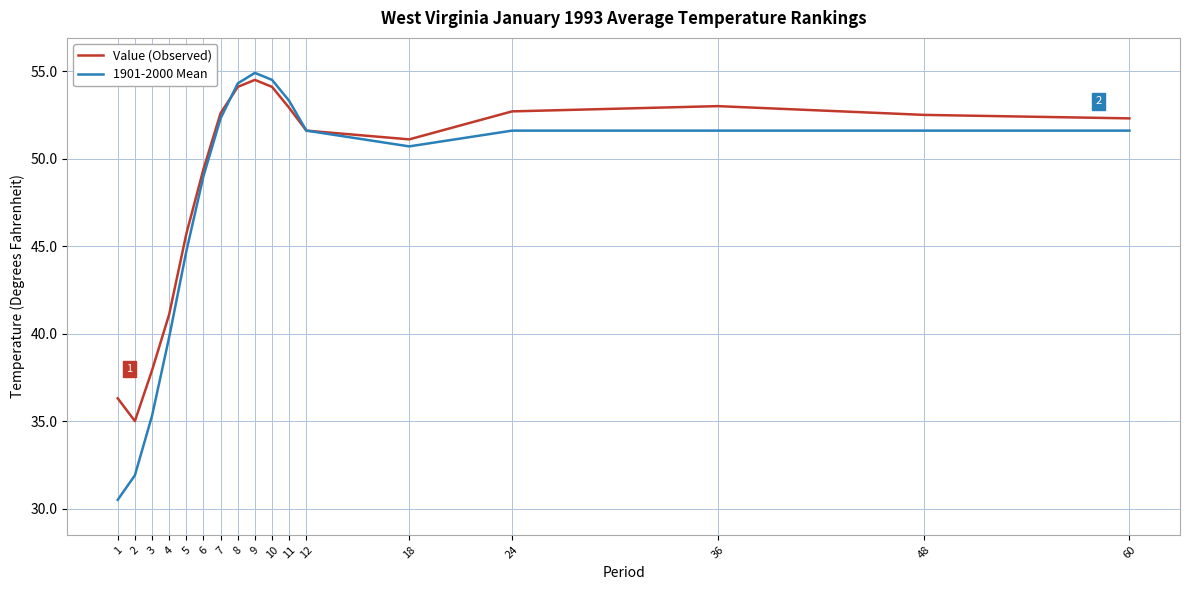

At how many categories does at least one series exceed 47?

12